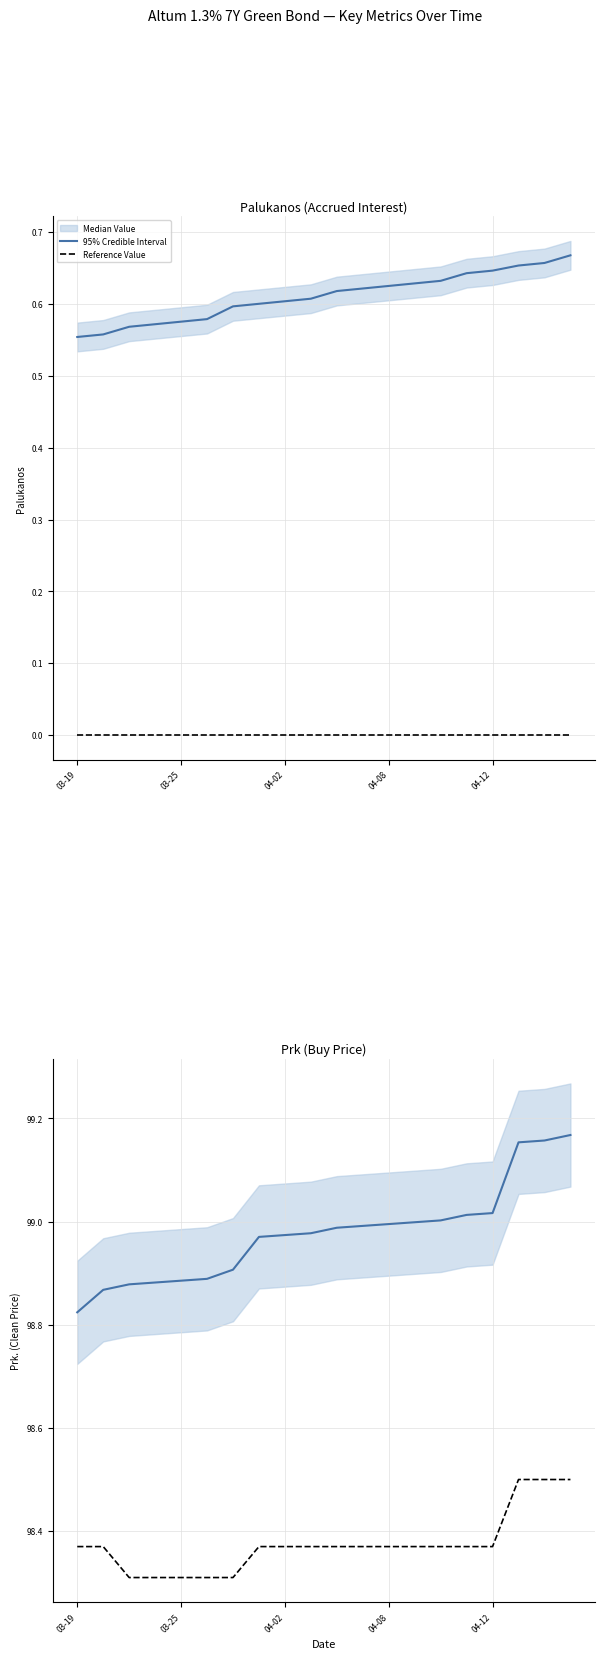

True or false: Median Value has more than 0 interior local peaks.

False